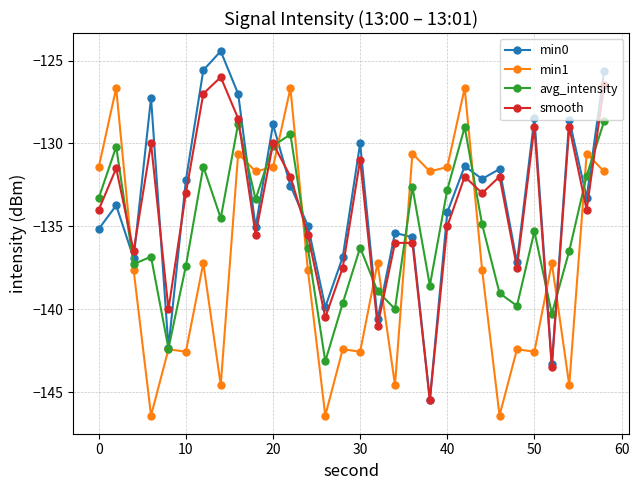

True or false: min0 has more than 2 interior local peaks.

True